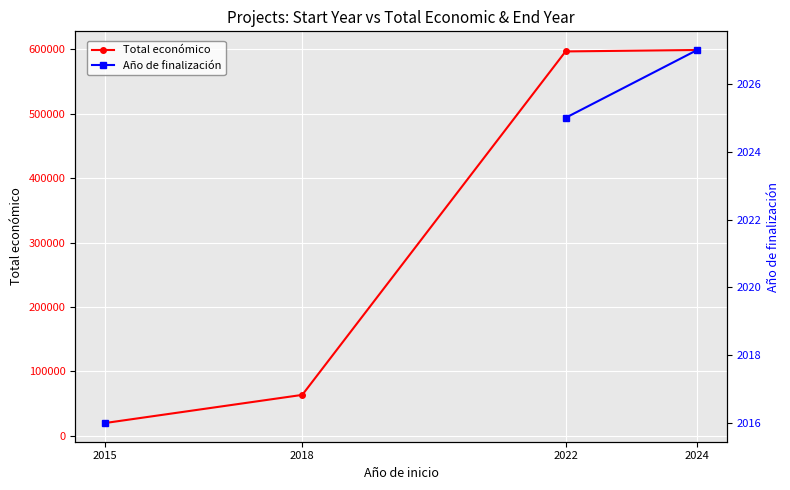

At which label does Total económico reach its minimum?

2015